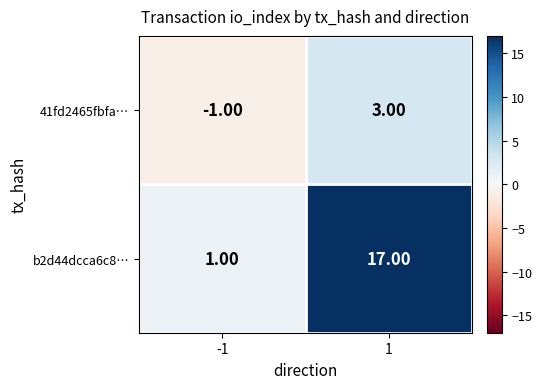

Rank the series at -1 from highest to lowest value.

b2d44dcca6c8…, 41fd2465fbfa…